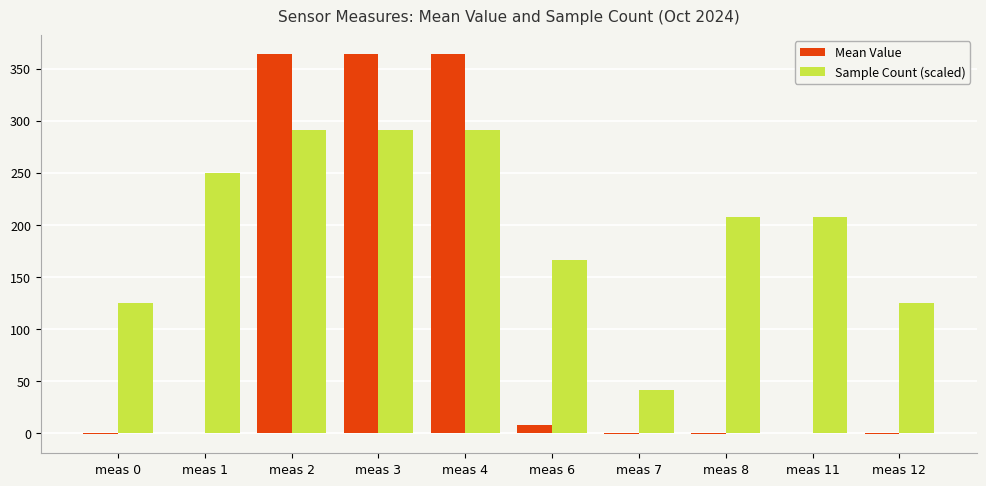

What is the total value across all series at meas 2?

654.7